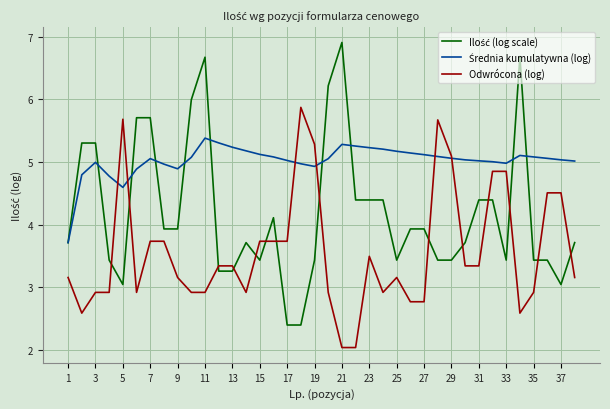

What is the minimum value shown in the chart?

2.0